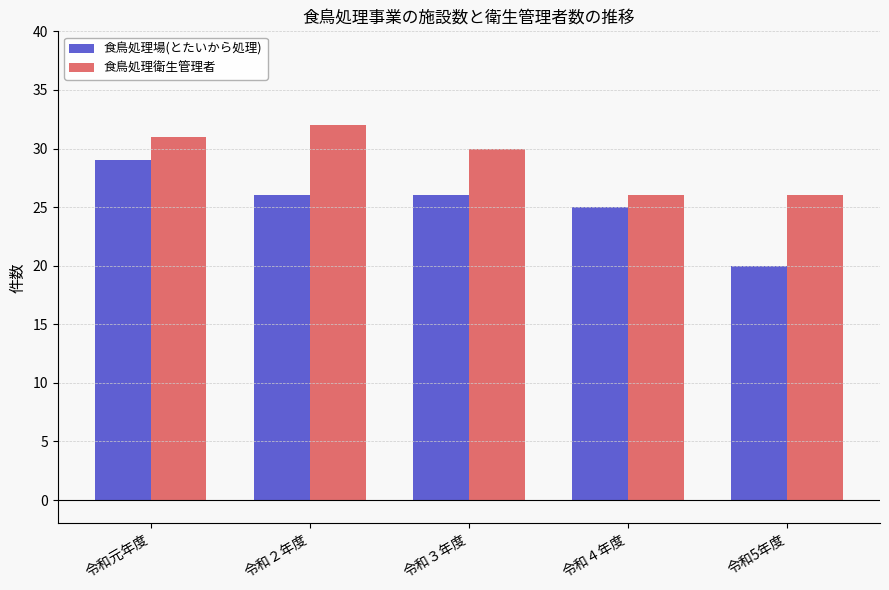

Where does the 食鳥処理場(とたいから処理) series first go above 26?

令和元年度